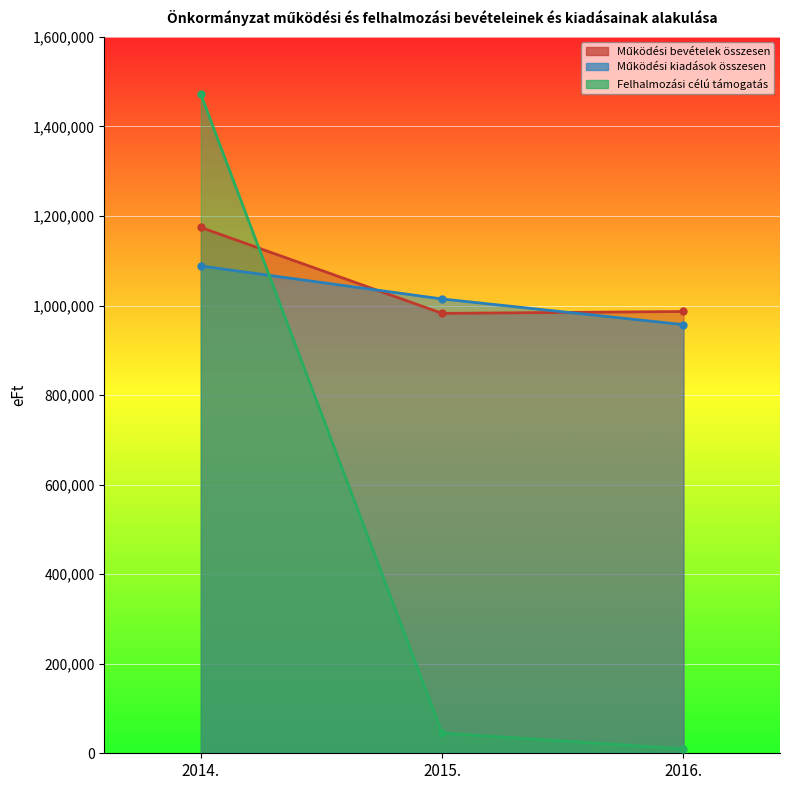

Count the number of data series in this chart.

3